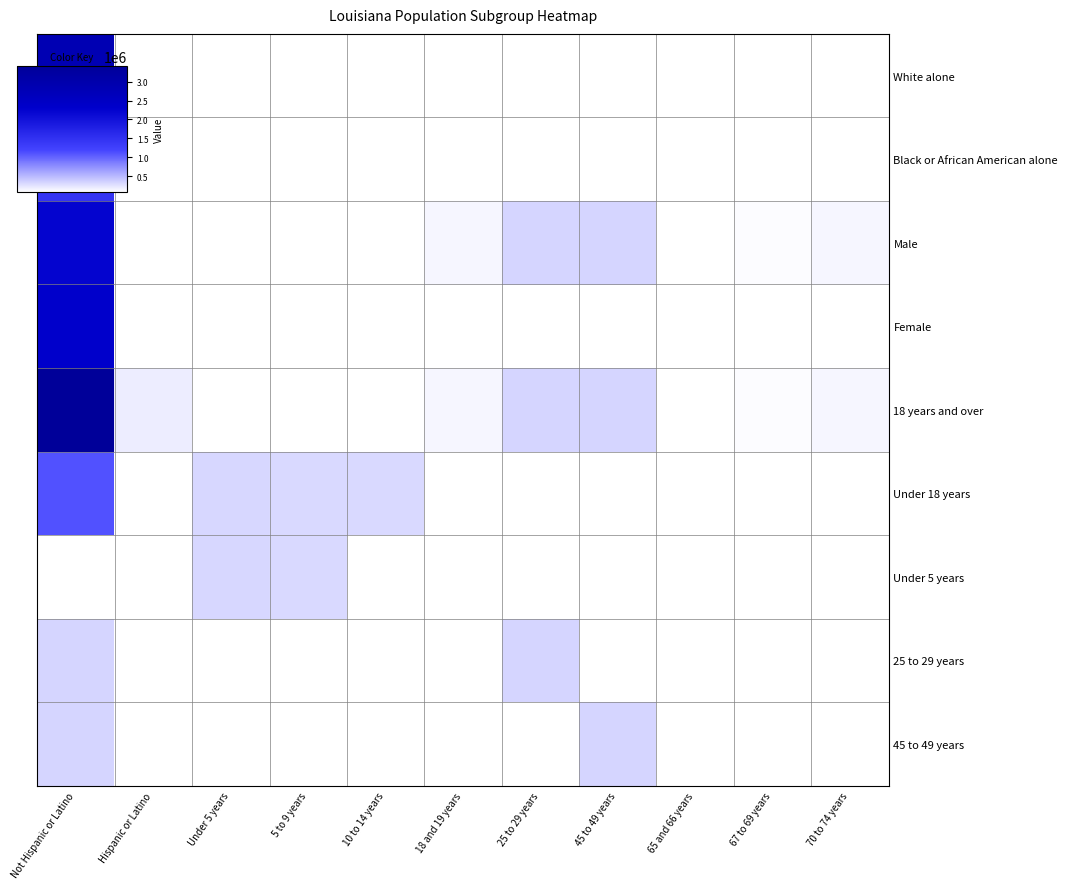

Which series has the widest spread of values?

18 years and over